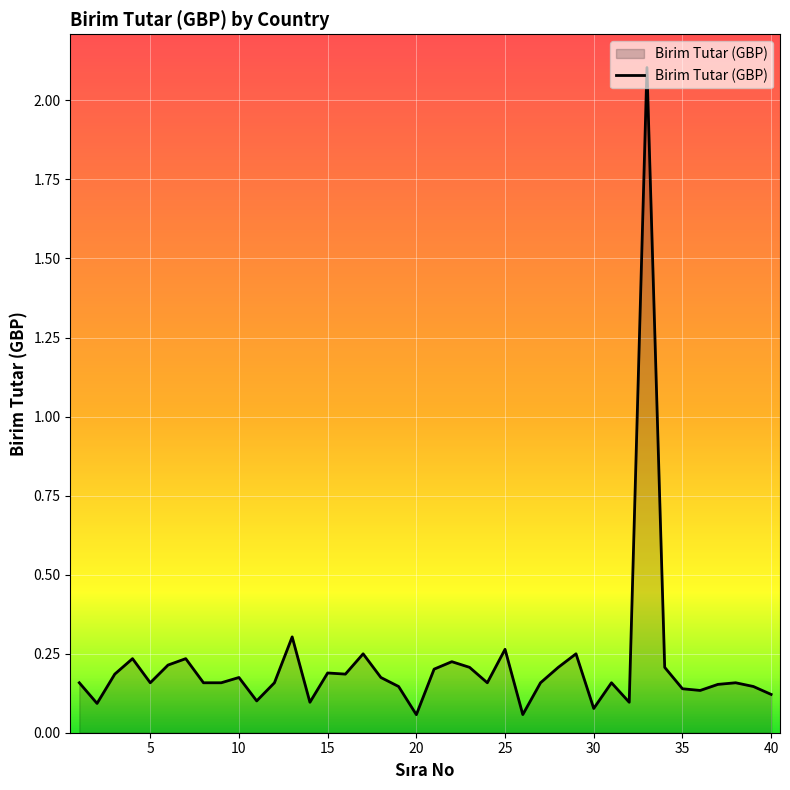

Does the chart have visible grid lines?

Yes